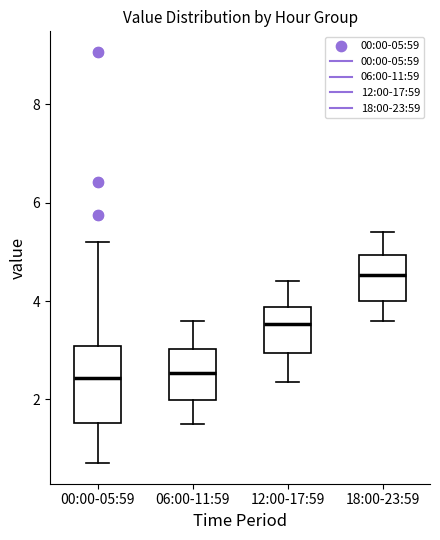

Where does the lower whisker of the box for 06:00-11:59 end on the y-axis? The values are not printed on the chart, so give them approximately, as read against the axis.

1.6